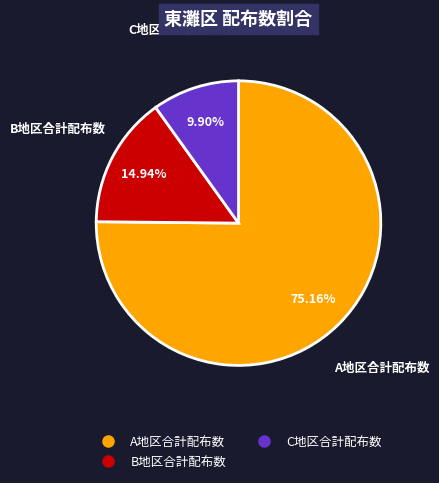

Count the number of slices in the pie.

3